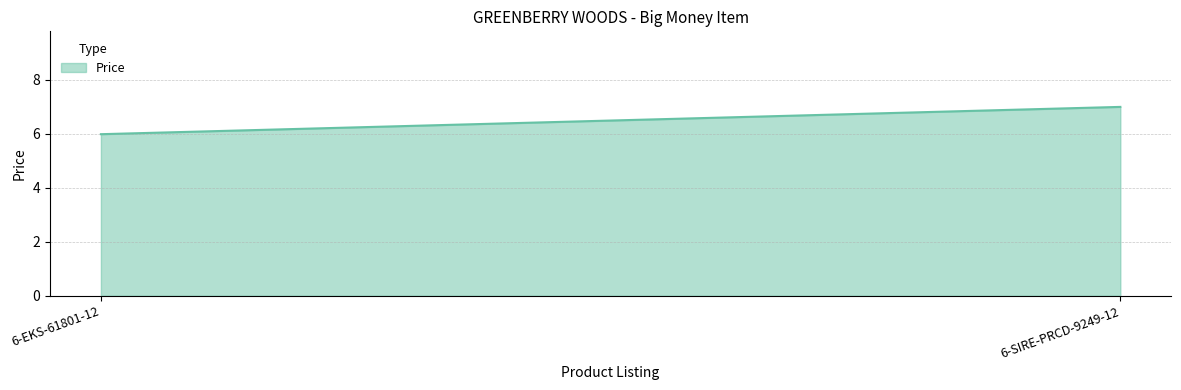

What position from the right is 6-EKS-61801-12?

2